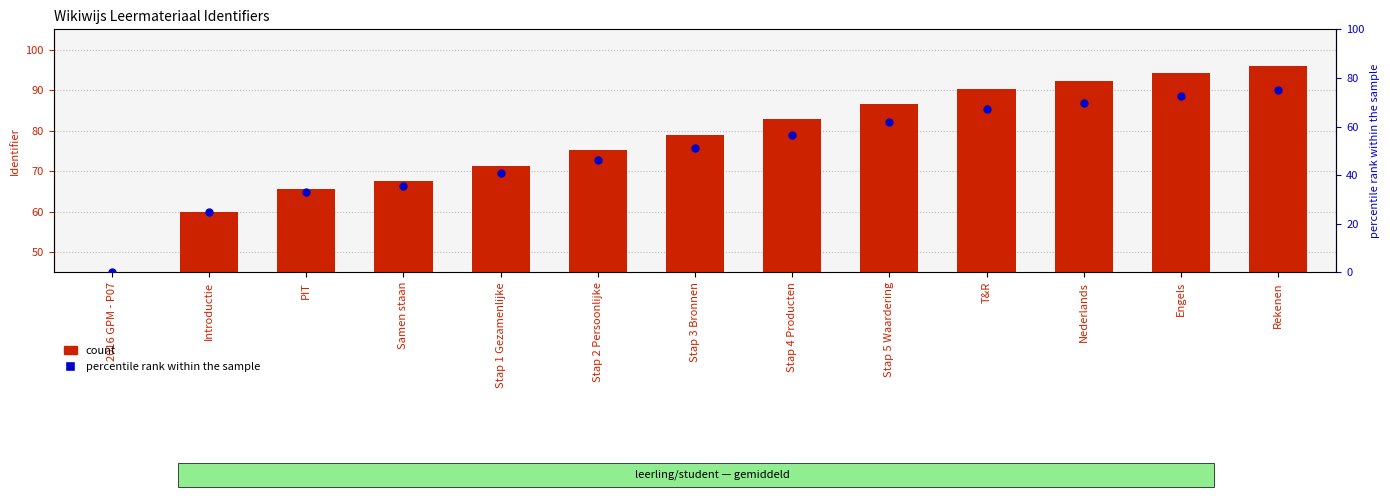

Which series contains the highest Y value?

count